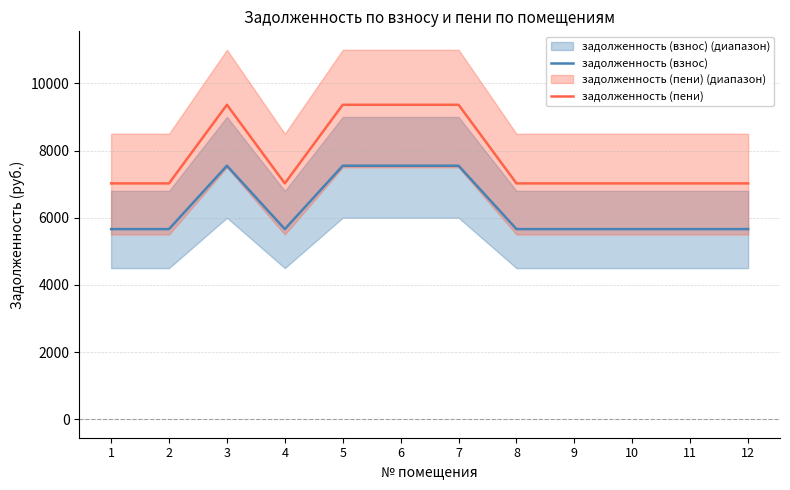

Is it true that задолженность (пени) equals 7022.4 at 8?

True